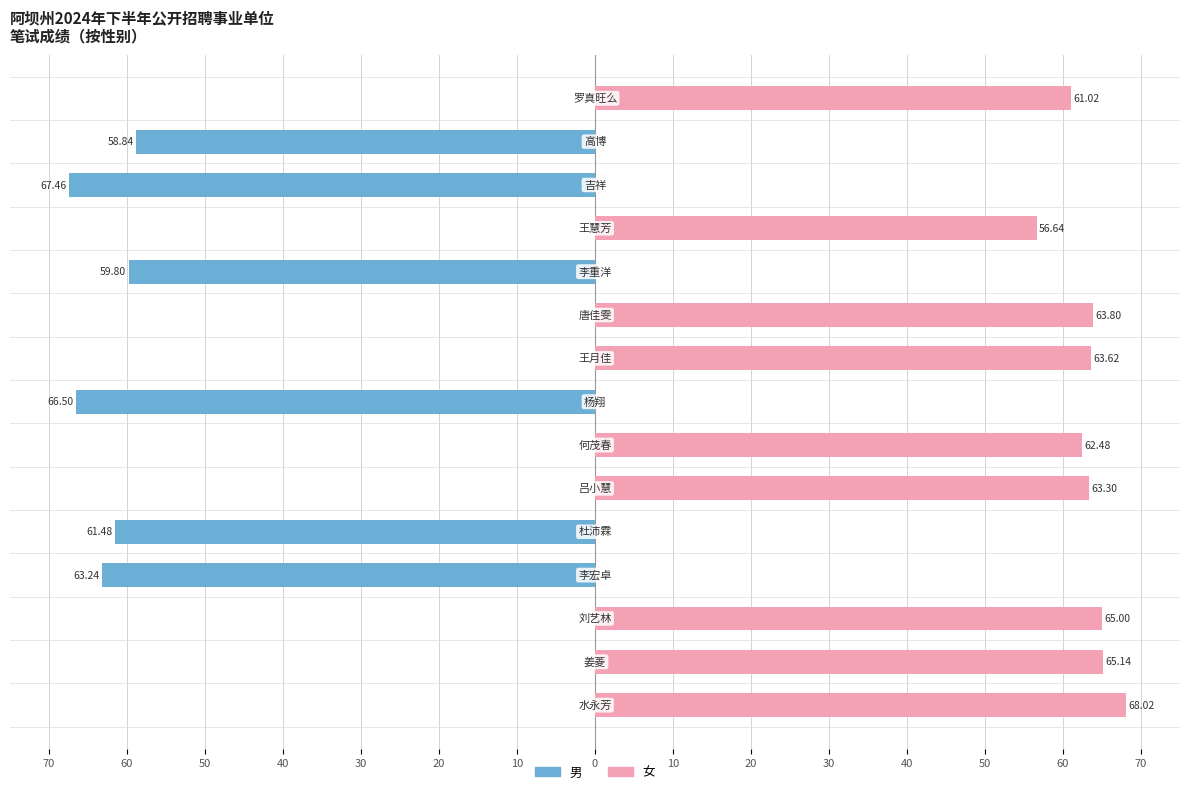

List the series in order of their peak value, lowest first.

男, 女